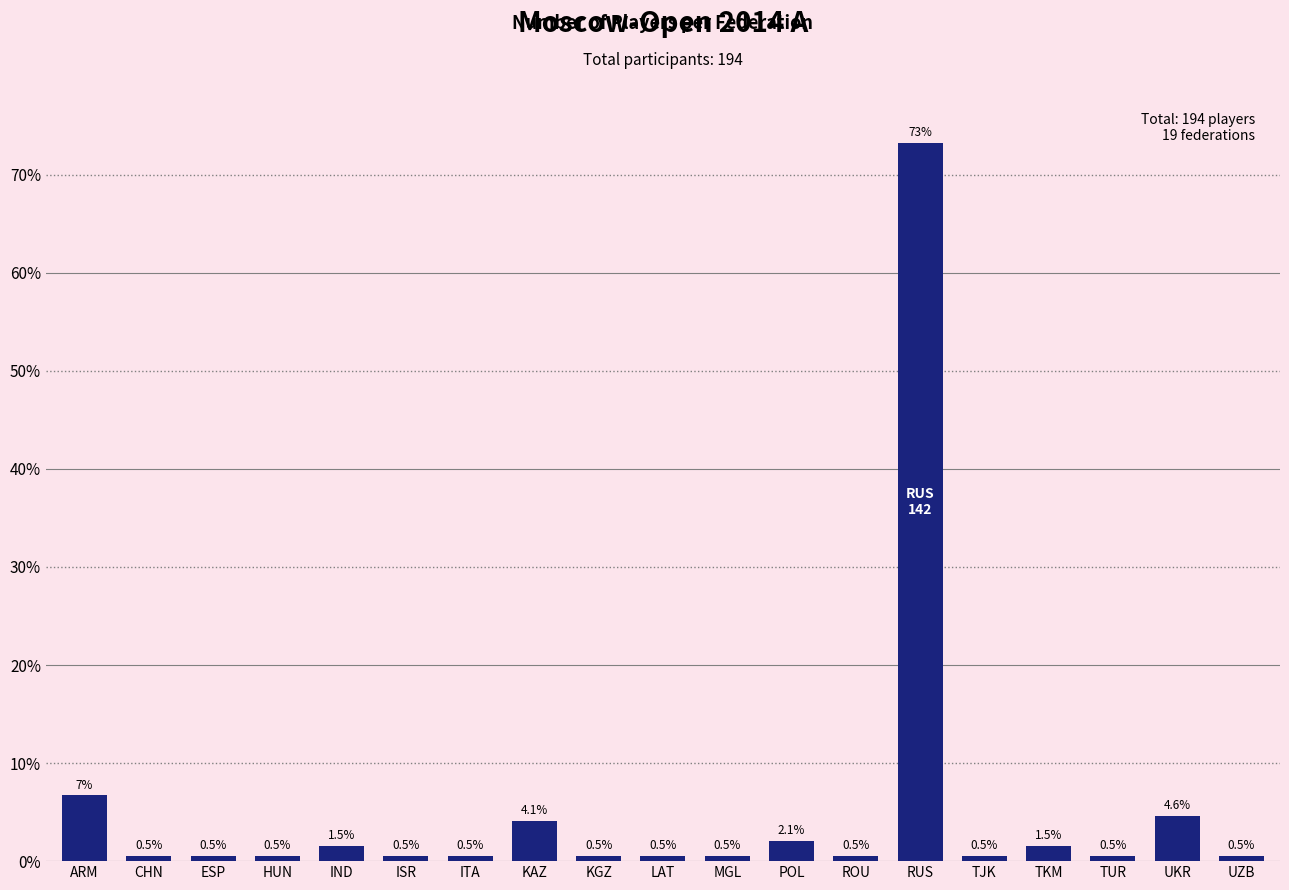

Reading left to right, list all the values displayed in this chart.

ARM=6.7	CHN=0.5	ESP=0.5	HUN=0.5	IND=1.5	ISR=0.5	ITA=0.5	KAZ=4.1	KGZ=0.5	LAT=0.5	MGL=0.5	POL=2.1	ROU=0.5	RUS=73.2	TJK=0.5	TKM=1.5	TUR=0.5	UKR=4.6	UZB=0.5